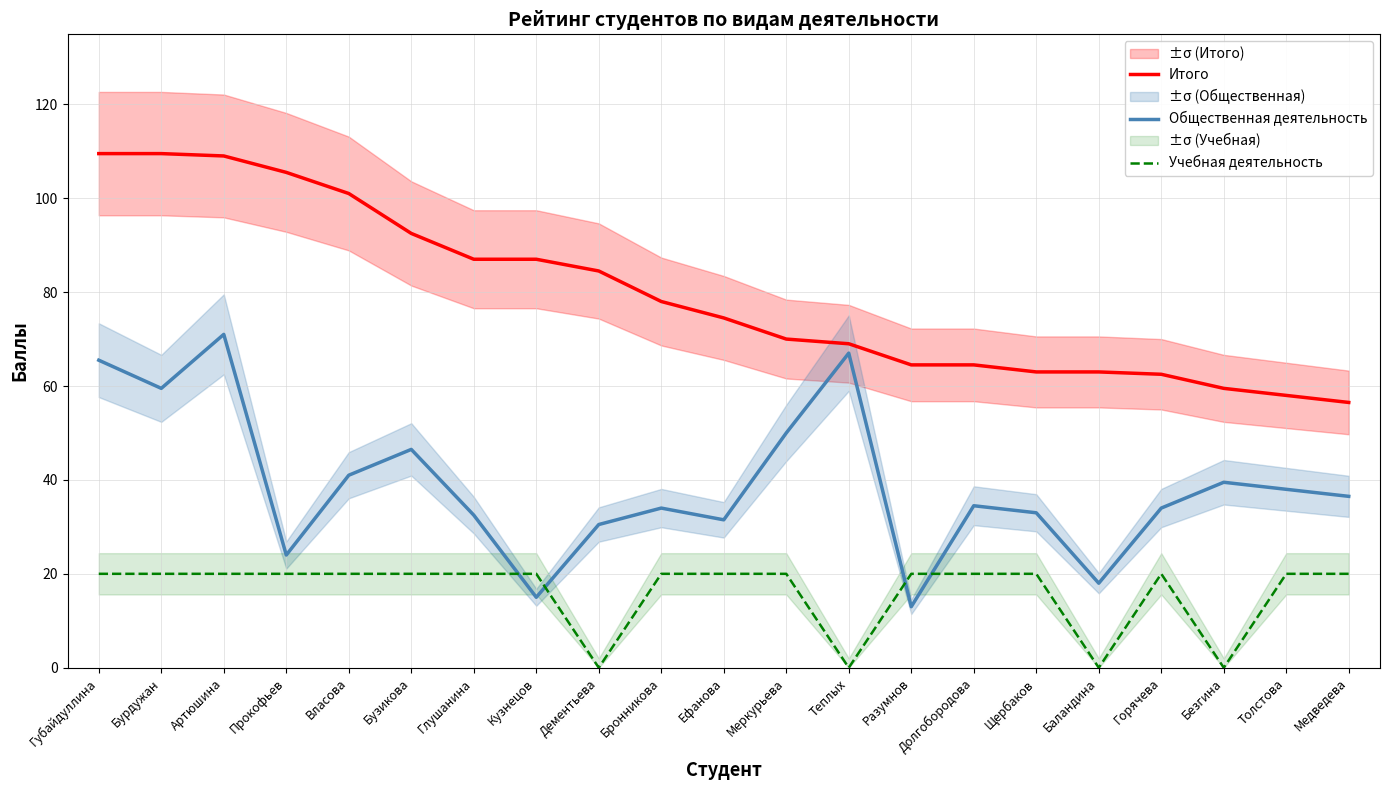

At which category is the sum across all series the highest?

Артюшина